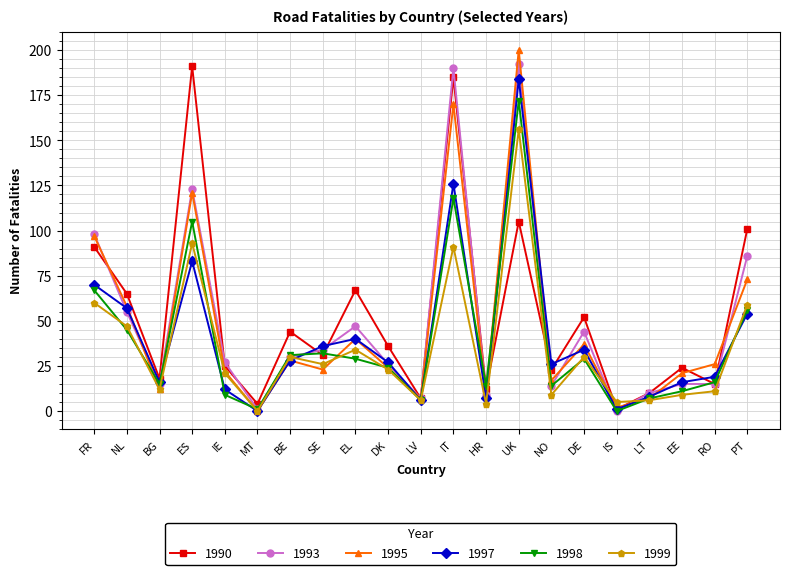

Which series ends up on top after the final intersection of 1993 and 1998?

1993